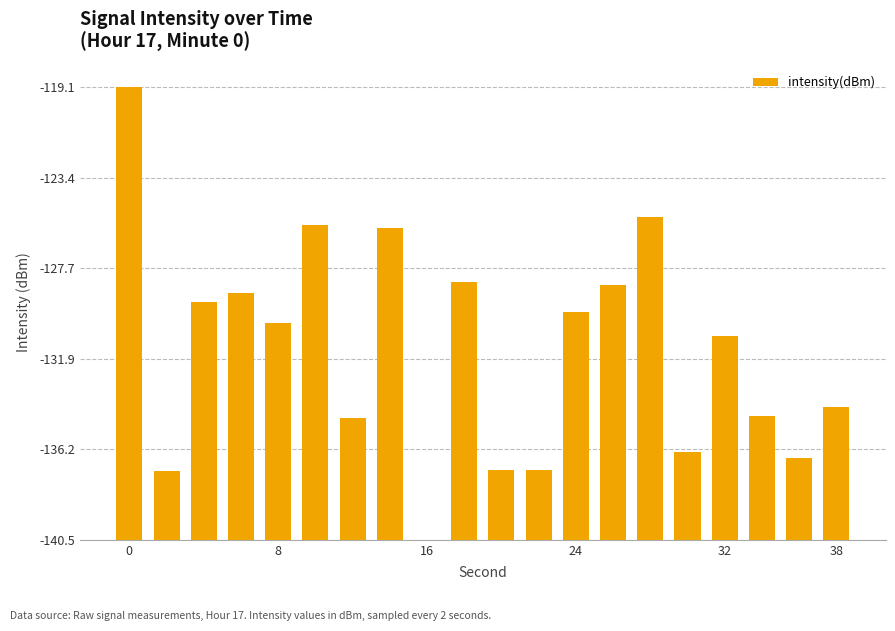

Are the bars horizontal?

No